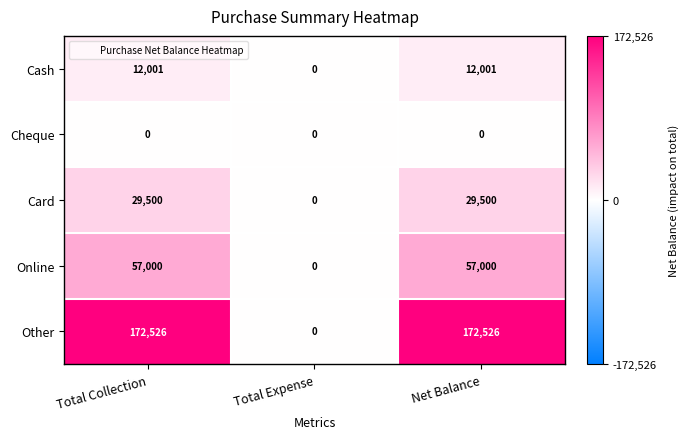

Which series has the largest total across all categories?

Other